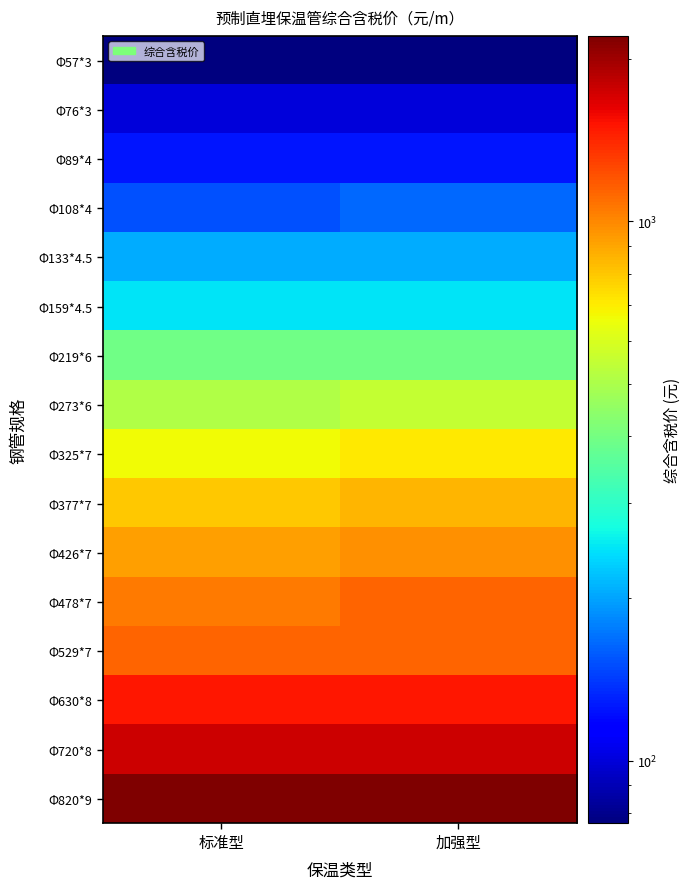

What is the smallest value displayed?

76.5